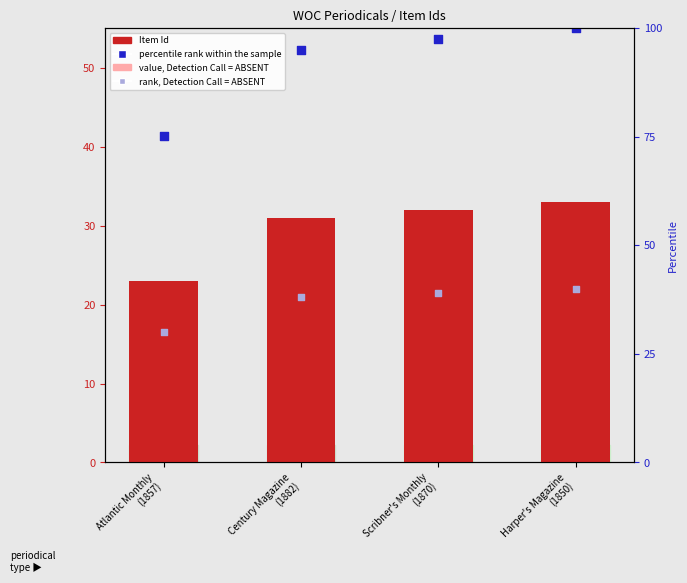

What are all the series names shown in the legend?

Item Id (count), value, Detection Call = ABSENT, percentile rank within the sample, rank, Detection Call = ABSENT